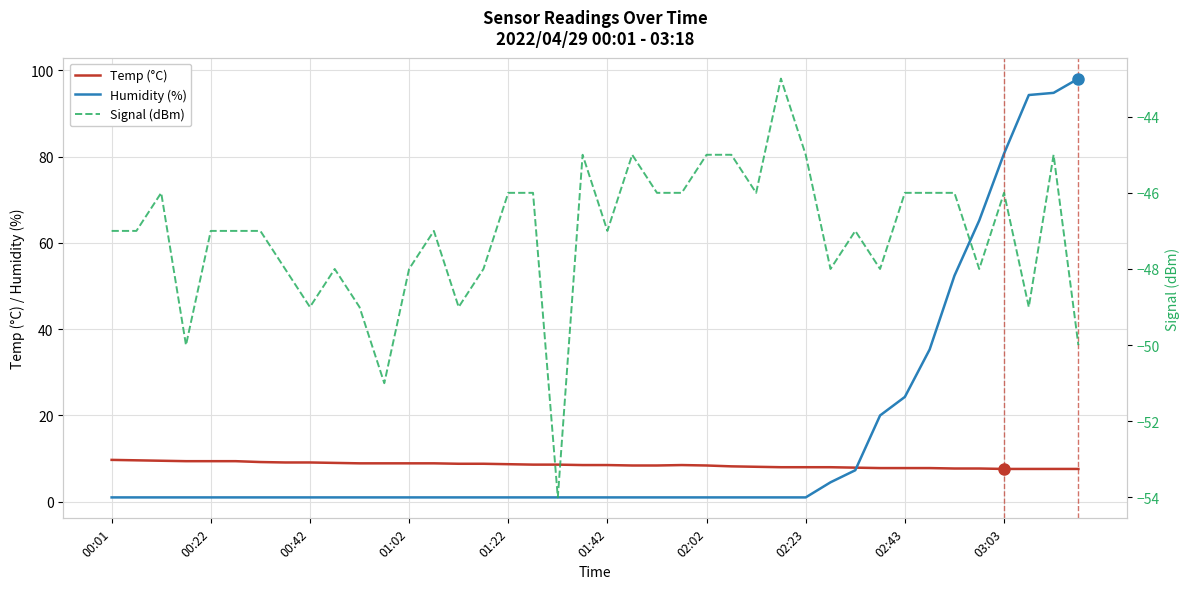

True or false: Signal (dBm) has a value of -48.0 at 01:02.

True